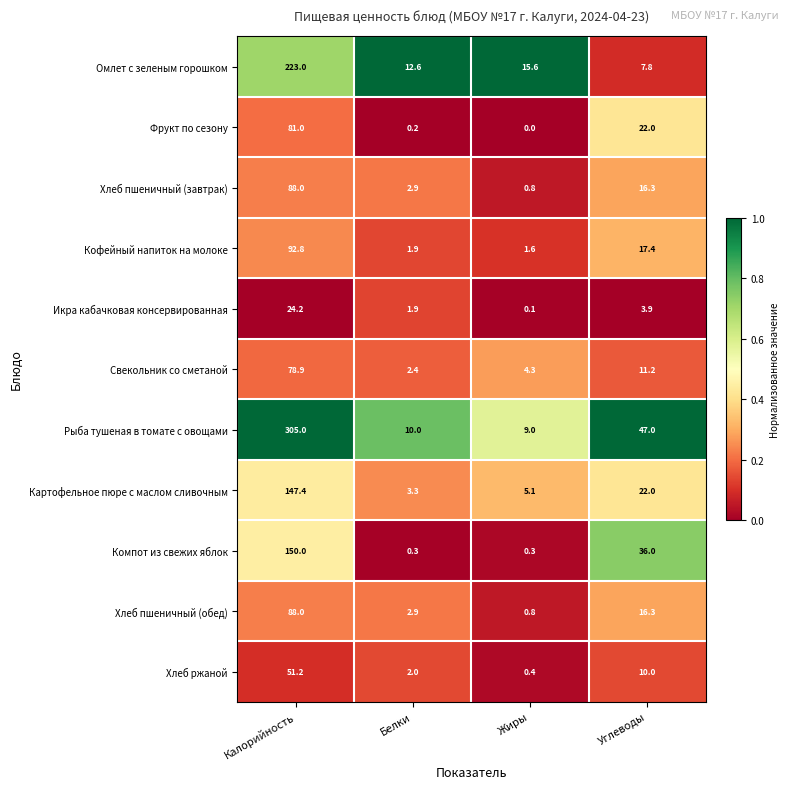

Which series has the largest range (max minus min)?

Рыба тушеная в томате с овощами